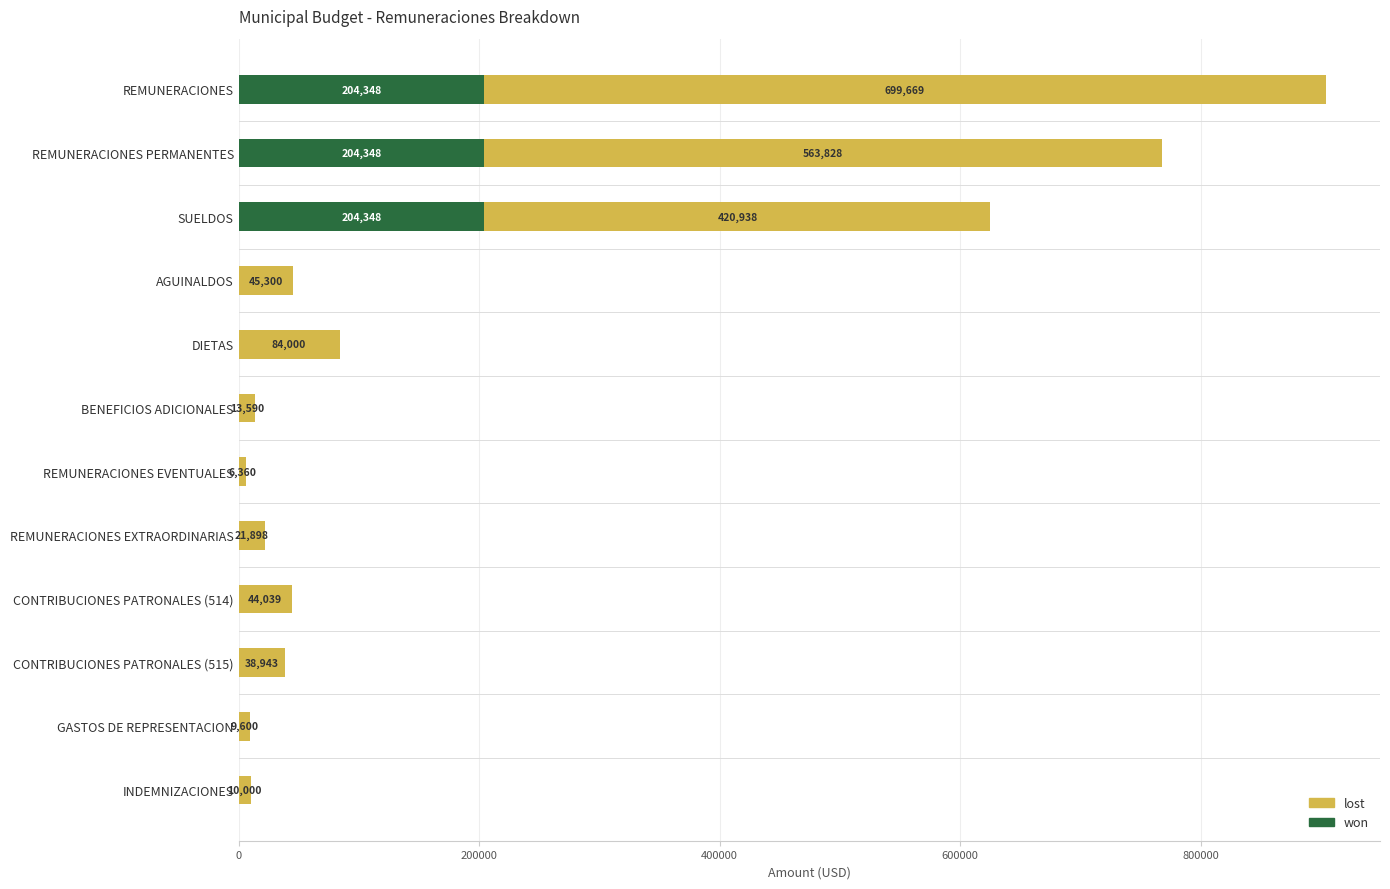

What is the total value across all series at INDEMNIZACIONES?

10000.0